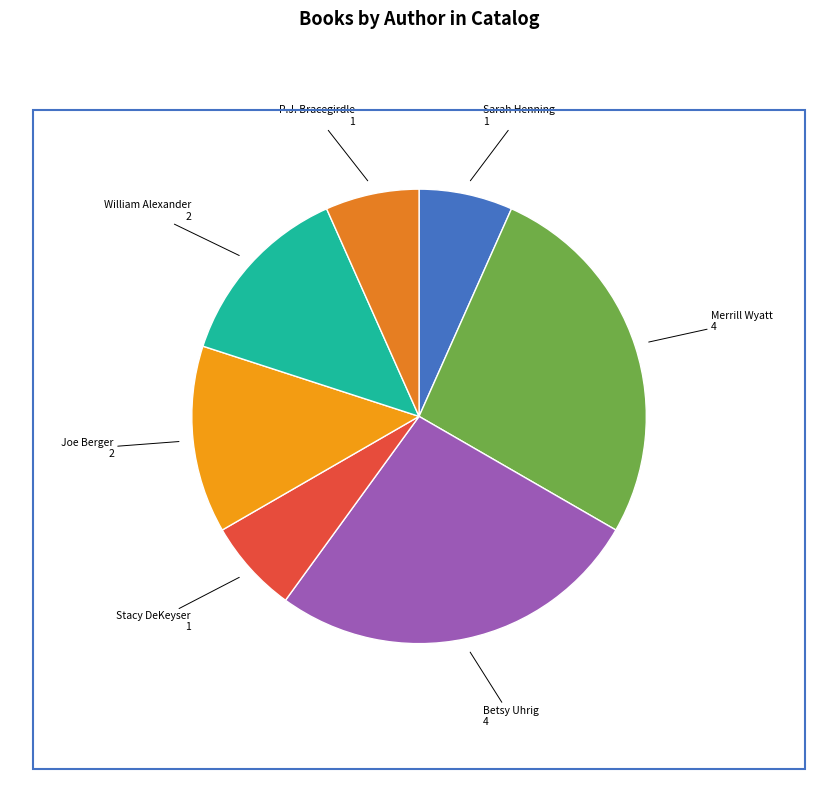

Count the number of slices in the pie.

7